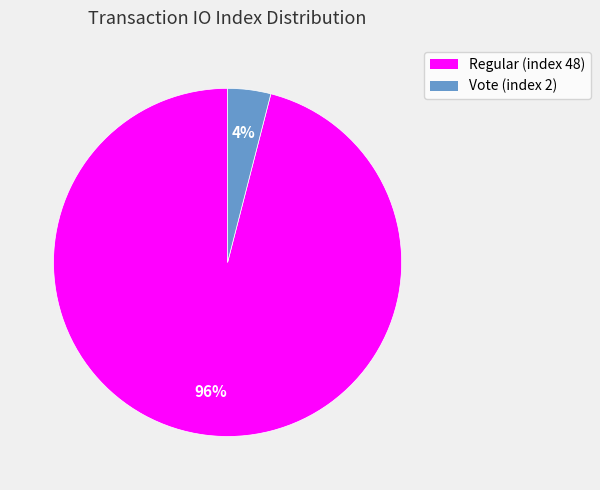

Rank the categories by value from lowest to highest.

Vote (index 2), Regular (index 48)